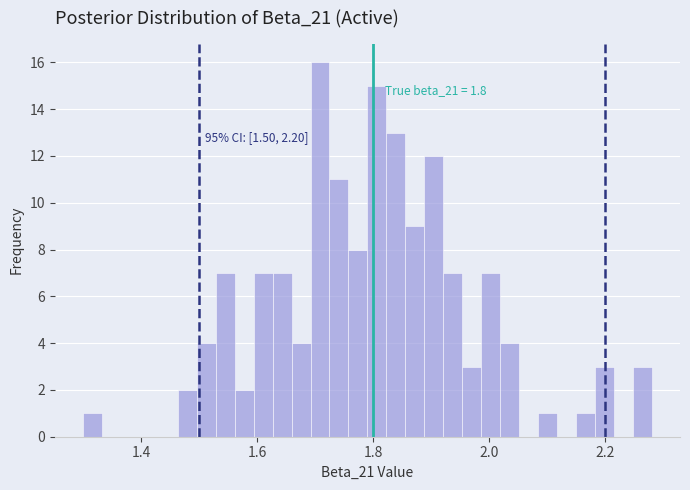

Read against the x-axis, roughly where is the centre of the tallest bar?

1.70